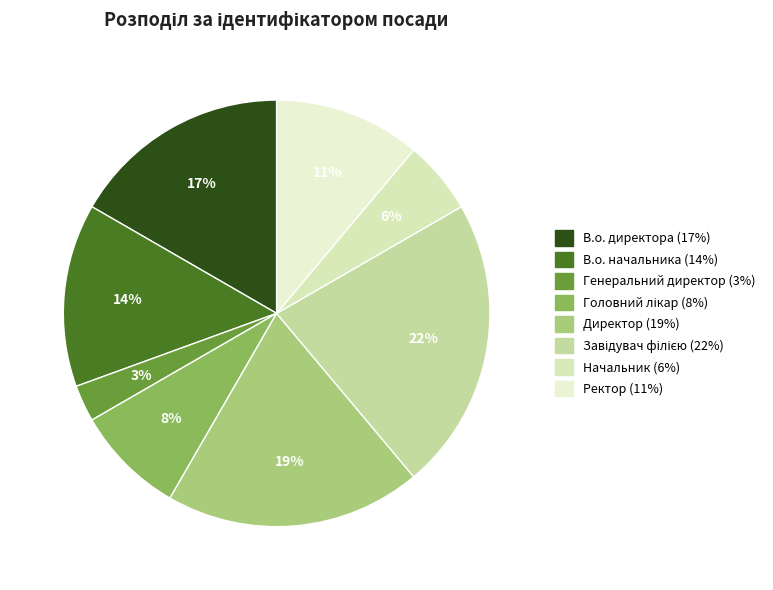

What is the smallest slice in the pie chart?

Генеральний директор